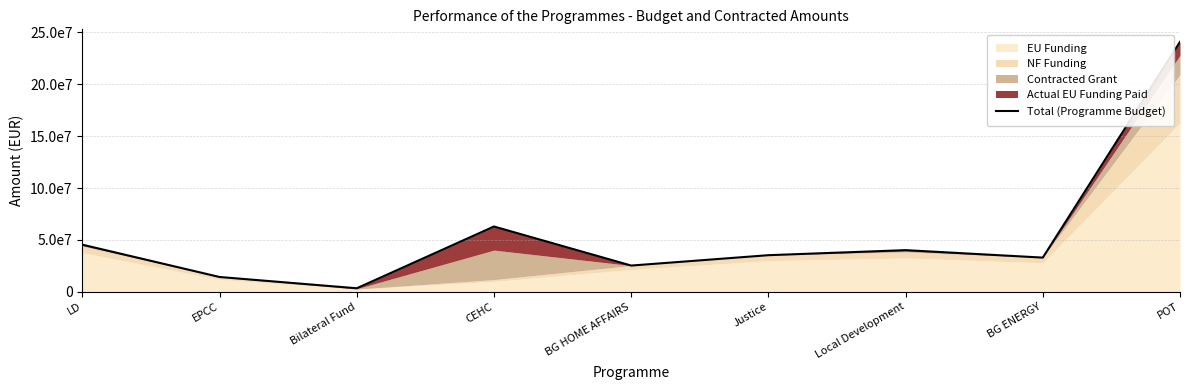

What position from the right is BG ENERGY?

2